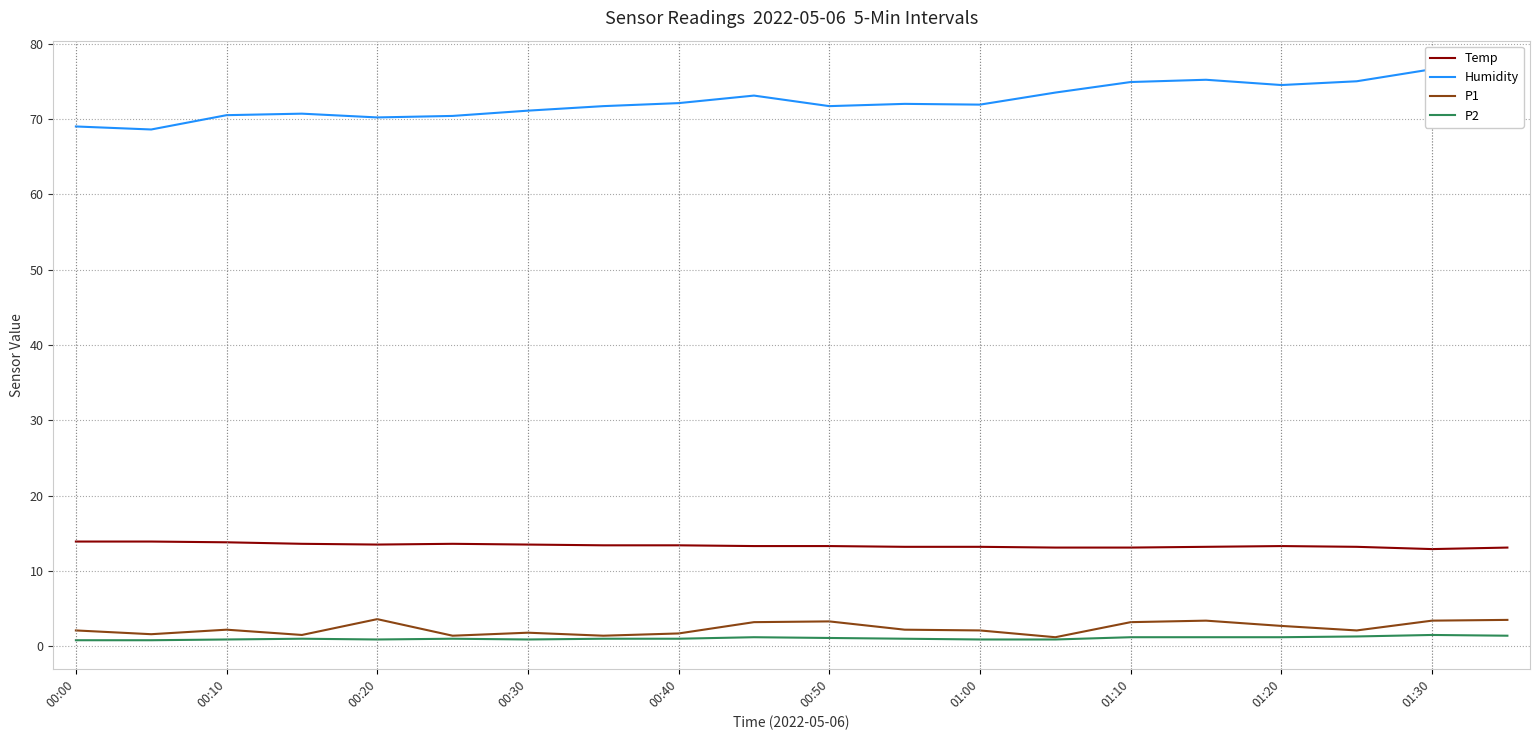

Read the P2 value at 00:00.

0.8